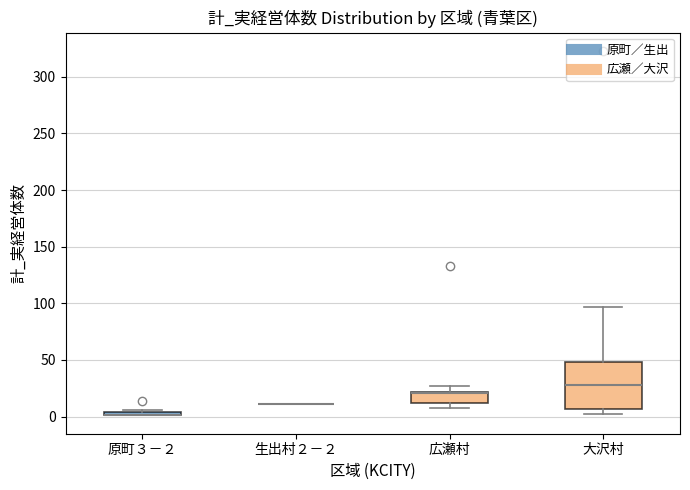

Where is the upper edge of the box for 広瀬村 on the y-axis? The values are not printed on the chart, so give them approximately, as read against the axis.

20